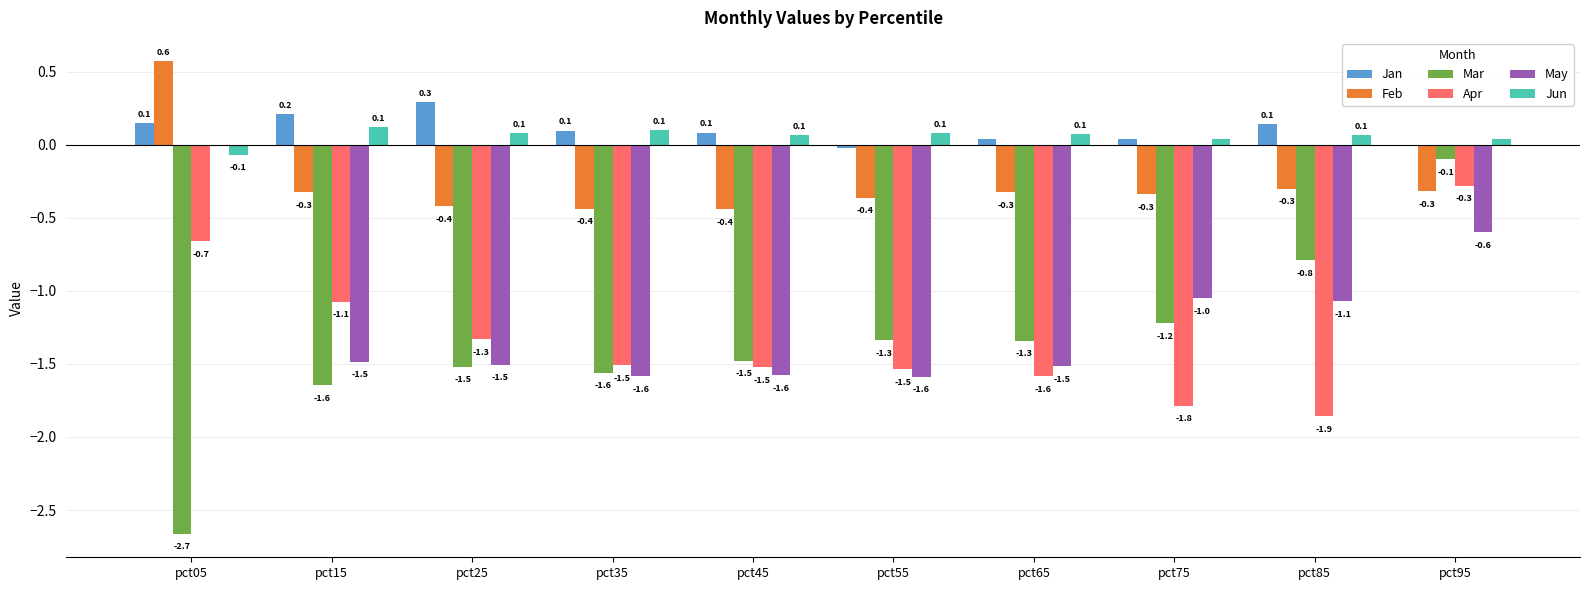

Which series changed the most between pct55 and pct75?

May